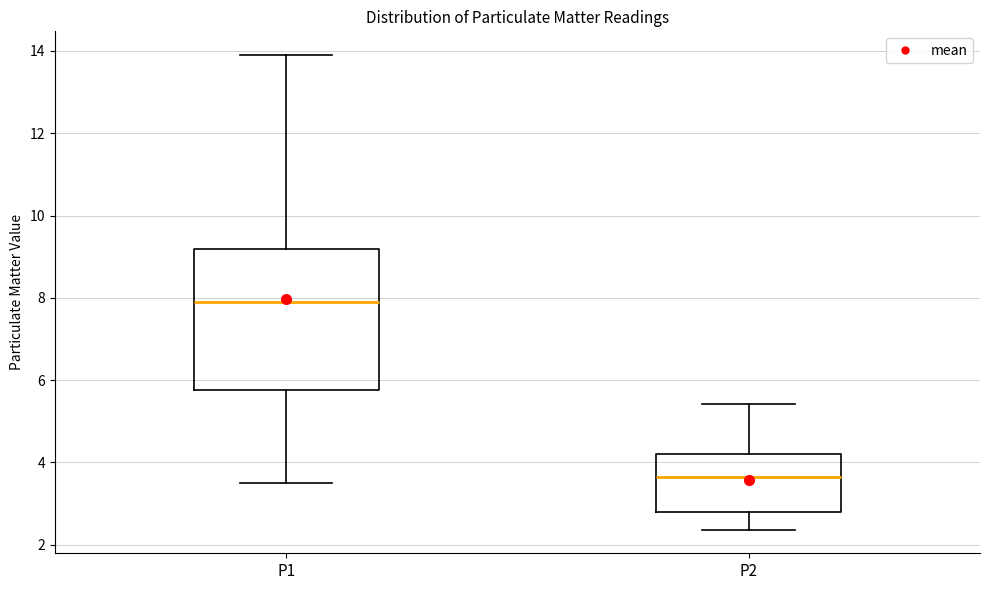

Reading left to right, transcribe this box plot: for each box, give where its median line is, the range the box spans, and where its two whiskers end, as read against the y-axis. The values are not printed on the chart, so give them approximately, as read against the axis.

P1: median 8.0, box 5.8 to 9.2, whiskers 3.6 to 14.0
P2: median 3.6, box 2.8 to 4.2, whiskers 2.4 to 5.4